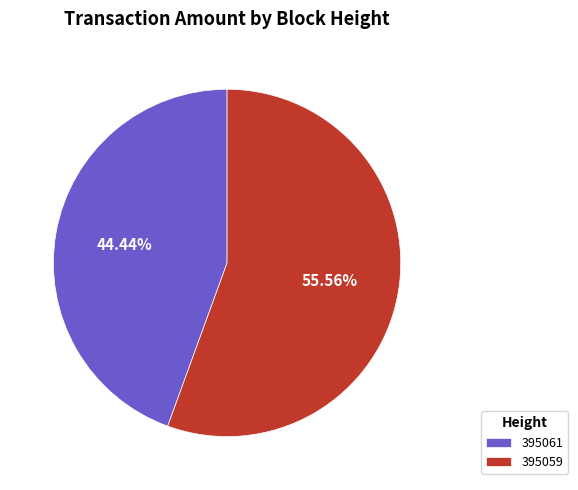

What is the largest slice in the pie chart?

395059